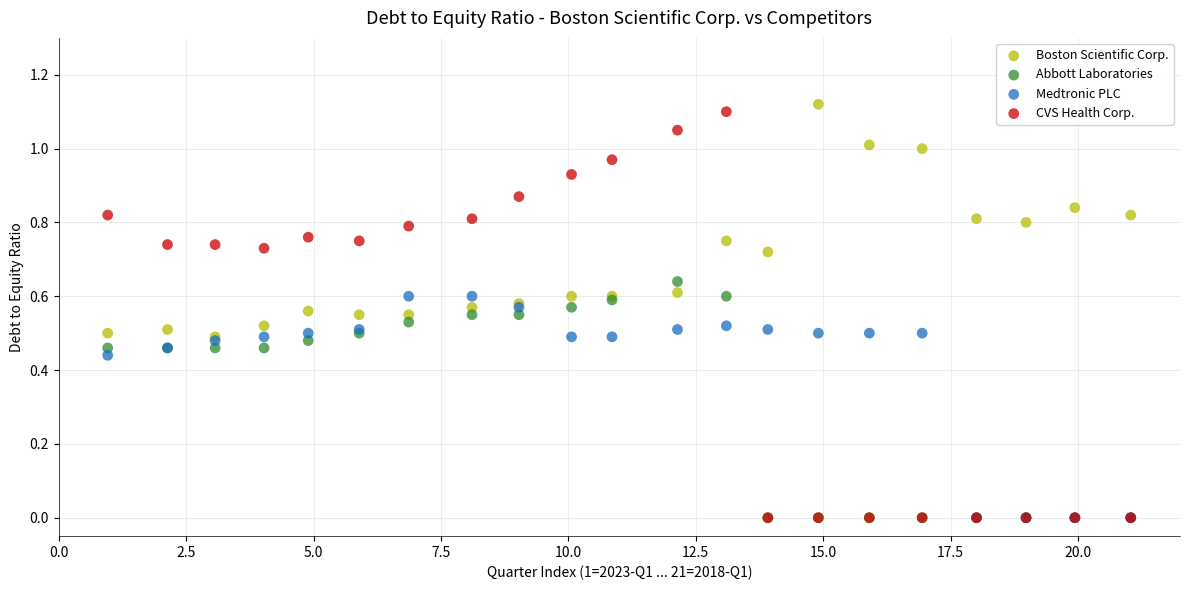

Which series has the widest spread of Y values?

CVS Health Corp.